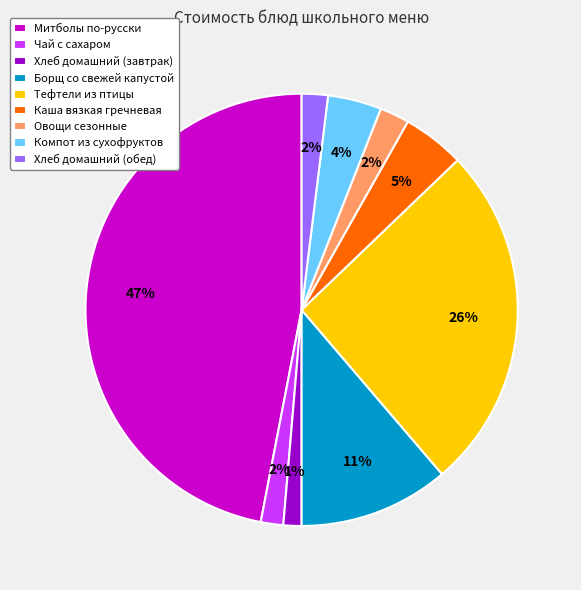

Approximately how many times larger is the value at Каша вязкая гречневая compared to Тефтели из птицы?

0.2